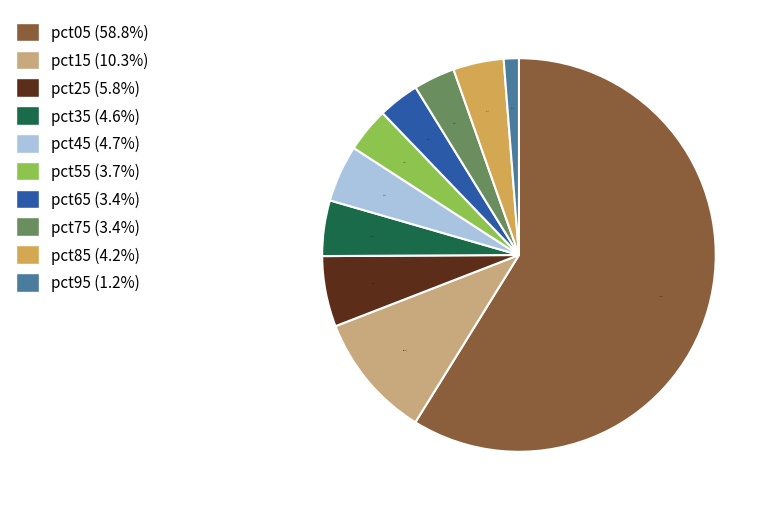

Count the number of slices in the pie.

10